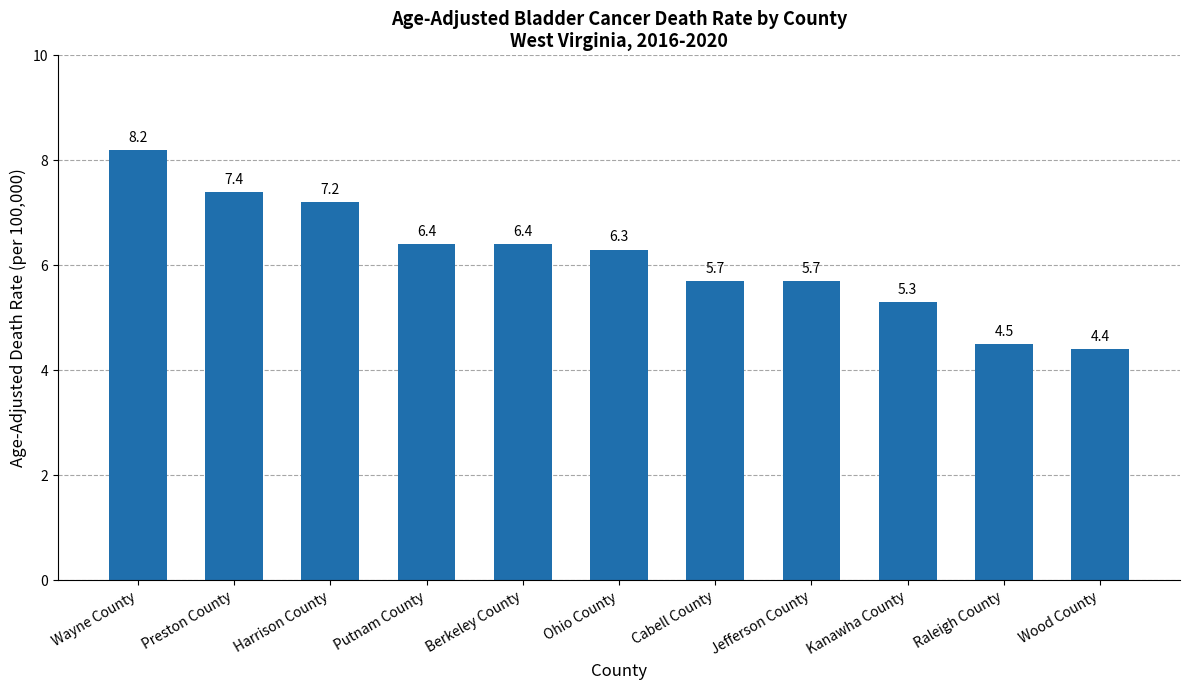

How many values are below 6?

5